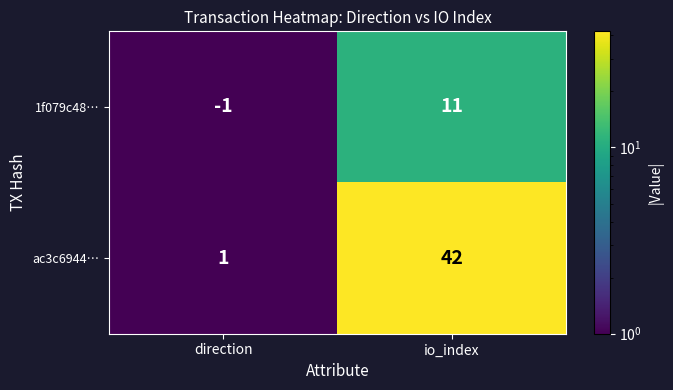

What is the minimum value shown in the chart?

-1